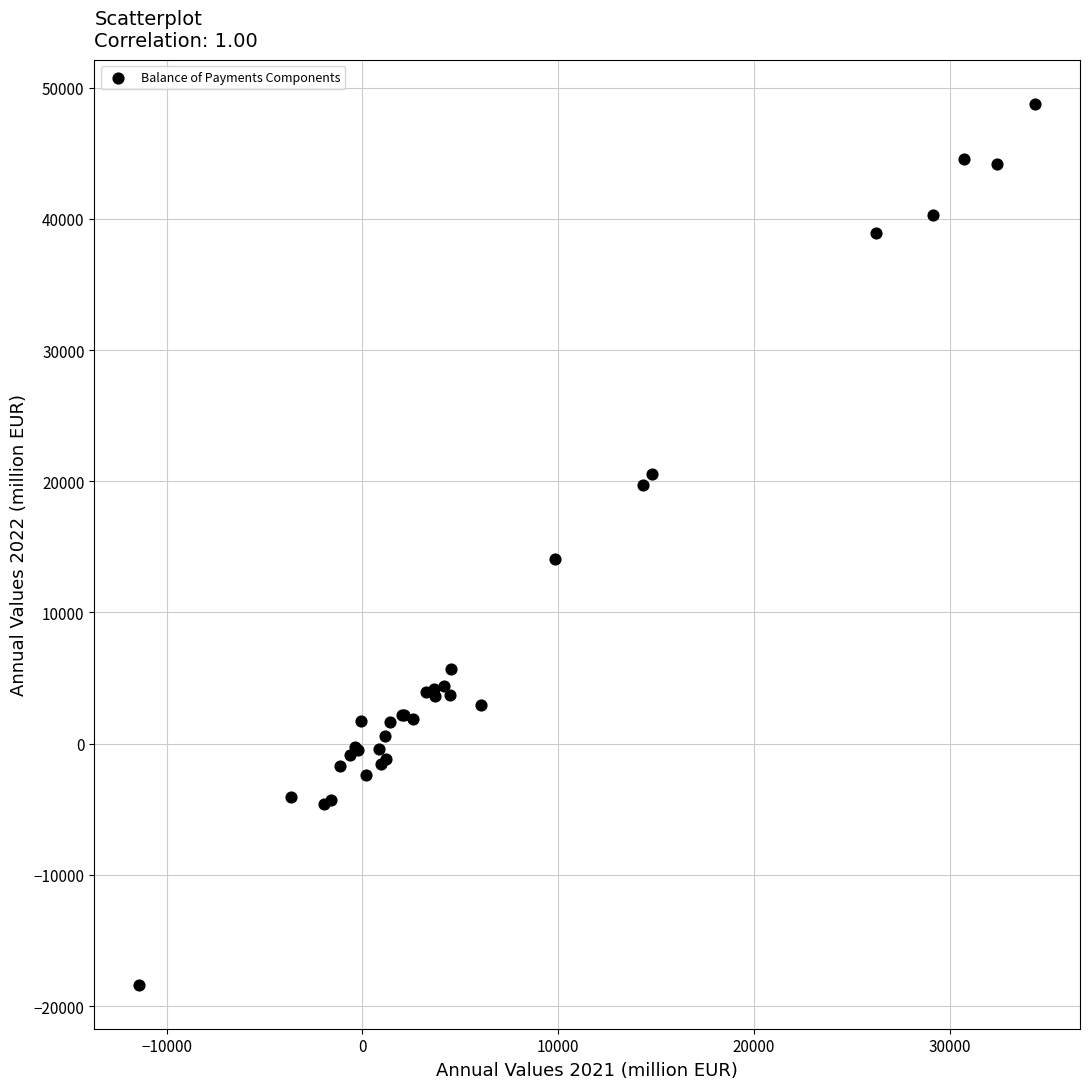

What Y value in the scatter plot is closest to 15195?

14053.8